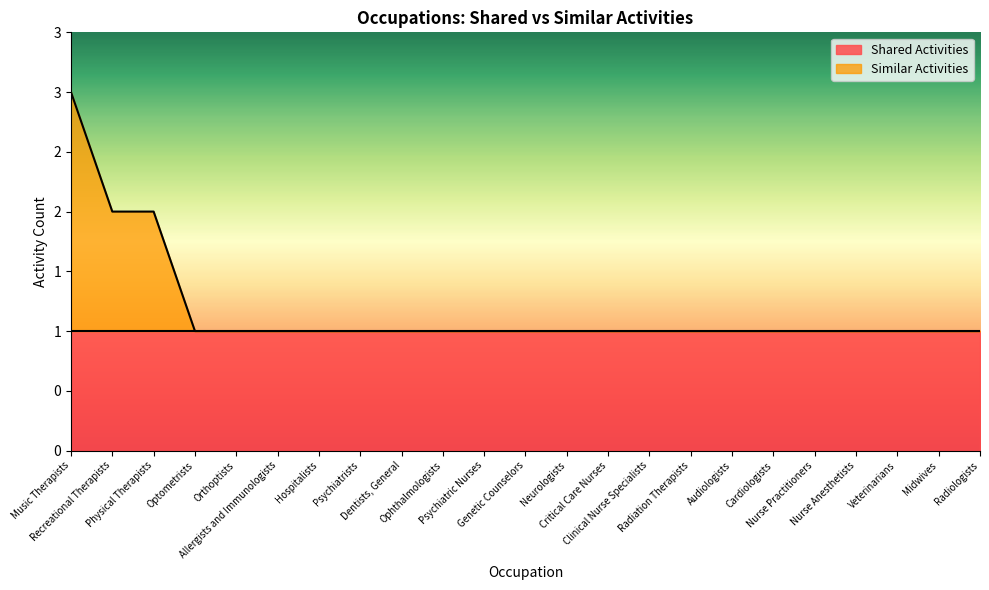

Reading right to left, what are all the values shown in this chart?

Radiologists=1	Midwives=1	Veterinarians=1	Nurse Anesthetists=1	Nurse Practitioners=1	Cardiologists=1	Audiologists=1	Radiation Therapists=1	Clinical Nurse Specialists=1	Critical Care Nurses=1	Neurologists=1	Genetic Counselors=1	Psychiatric Nurses=1	Ophthalmologists=1	Dentists, General=1	Psychiatrists=1	Hospitalists=1	Allergists and Immunologists=1	Orthoptists=1	Optometrists=1	Physical Therapists=2	Recreational Therapists=2	Music Therapists=3